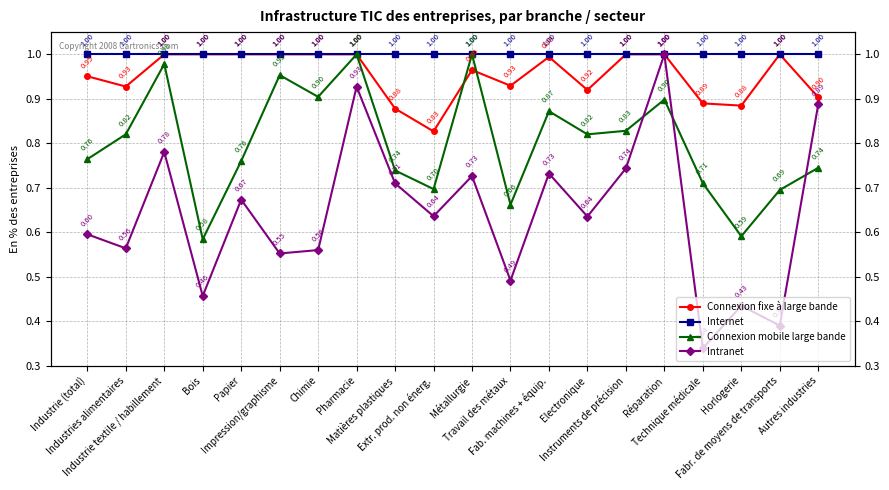

Which category has the lowest value in the Connexion fixe à large bande series?

Extr. prod. non énerg.